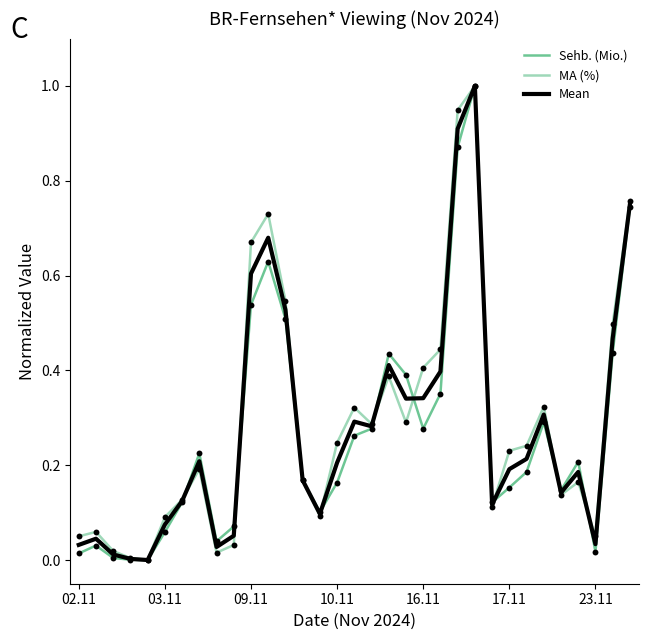

What is the highest value of the Sehb. (Mio.) series?

1.0